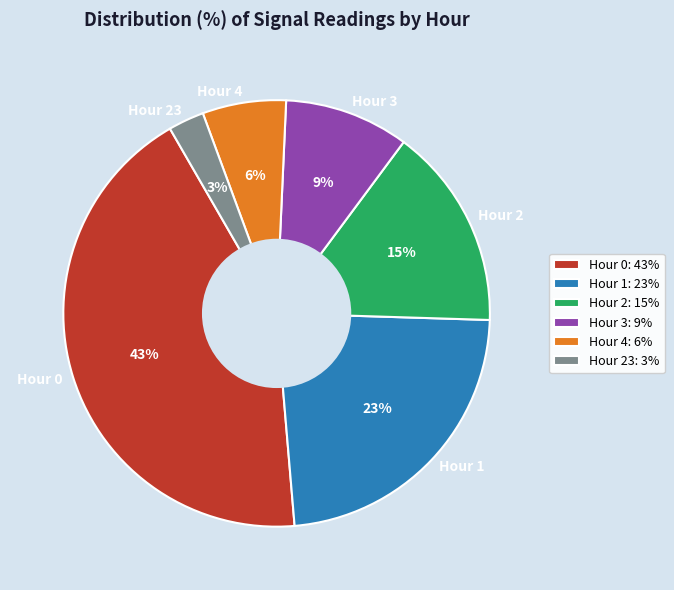

The Hour 2 slice represents 6% of the pie. True or false?

False